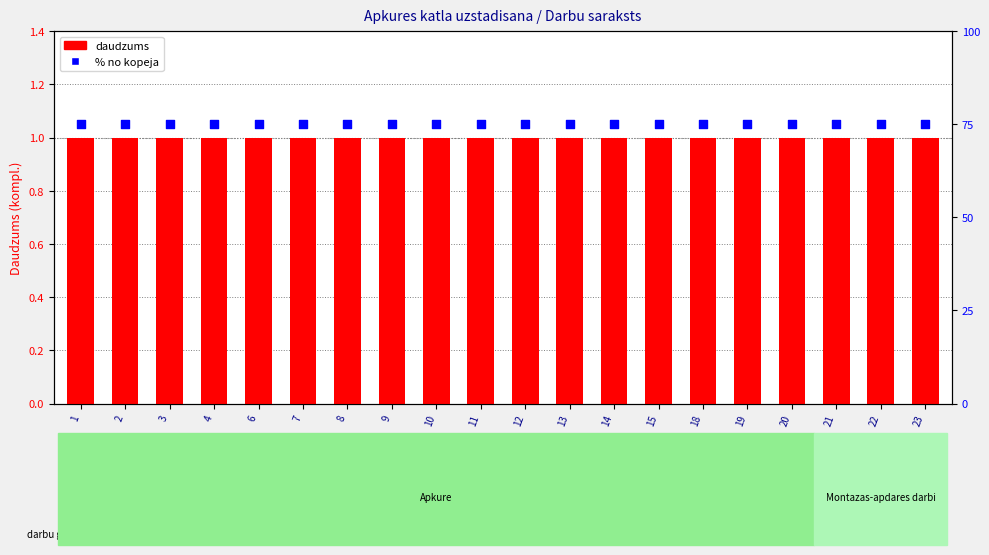

What are all the series names shown in the legend?

Daudzums, % no kopeja